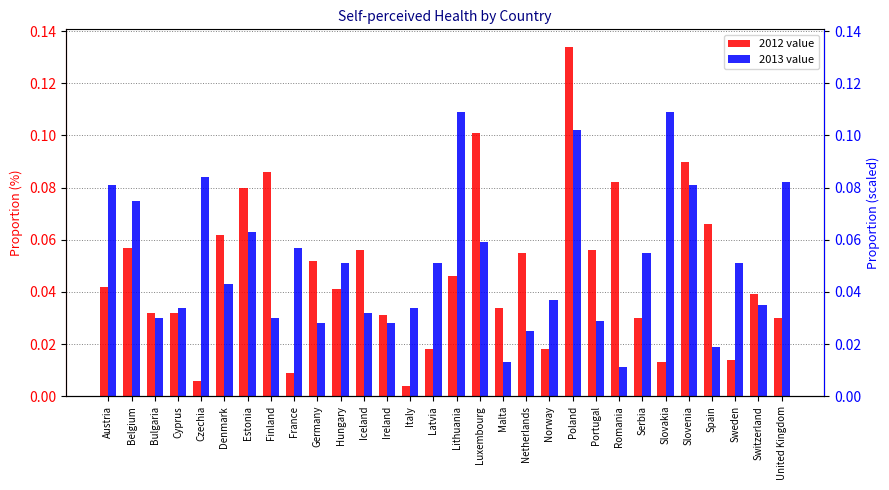

What position from the right is Austria?

30